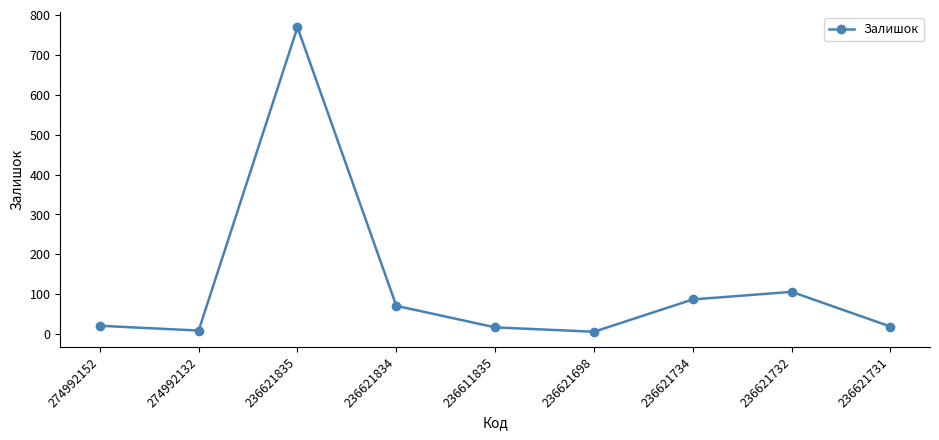

What is the minimum value shown in the chart?

6